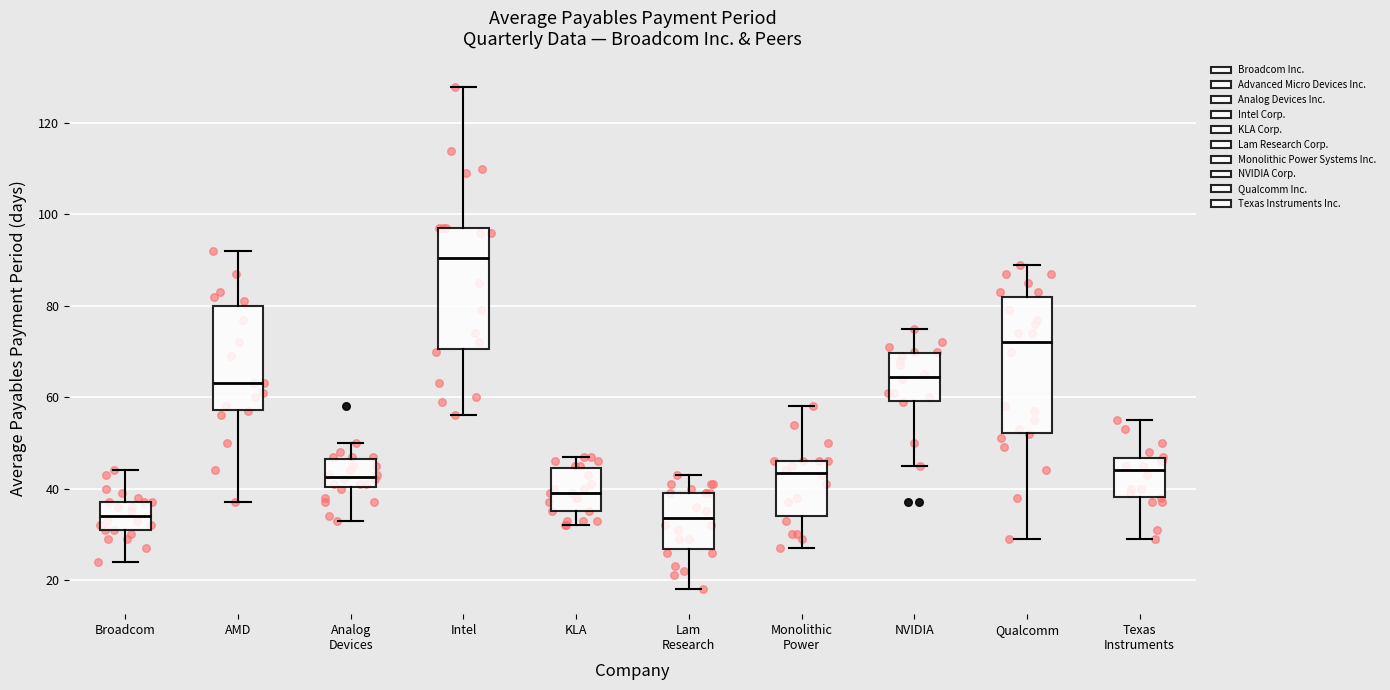

Where does the lower whisker of the box for KLA end on the y-axis? The values are not printed on the chart, so give them approximately, as read against the axis.

32